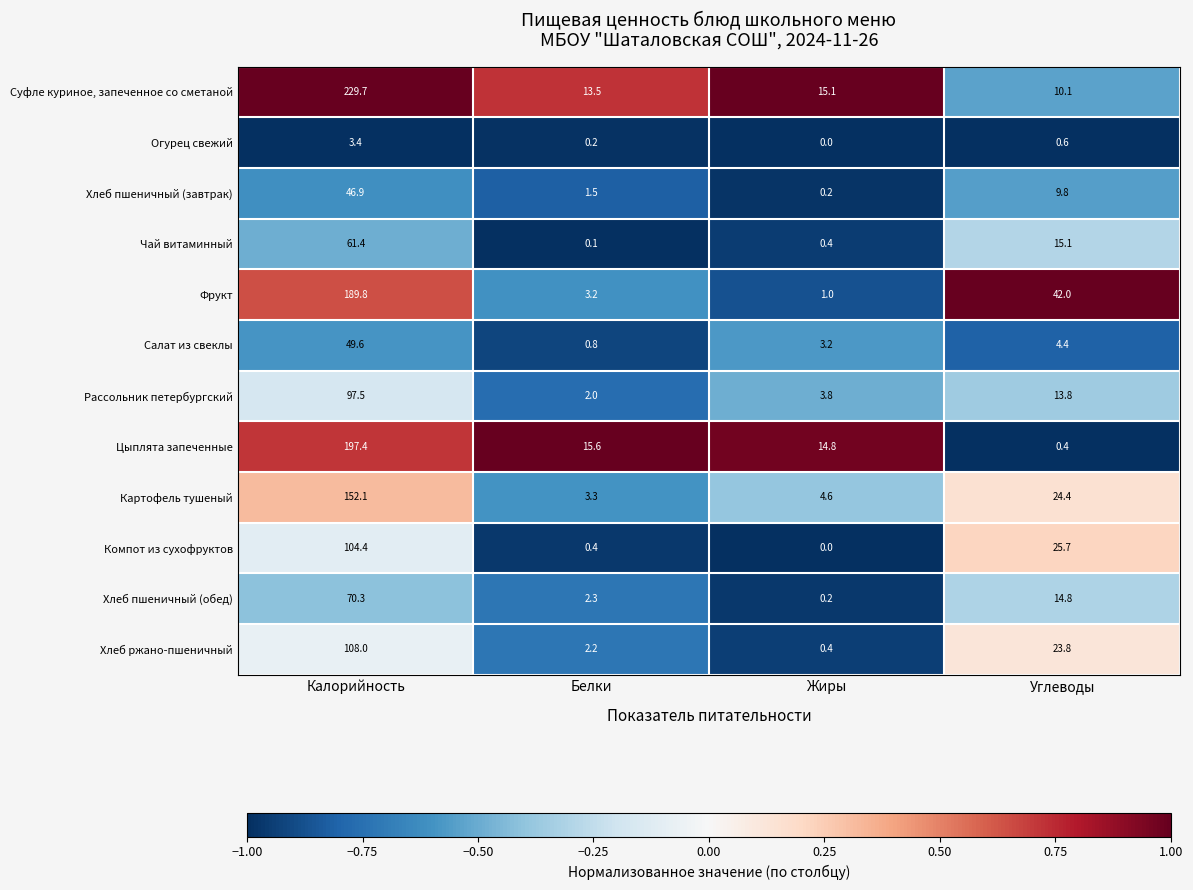

What is the difference between the maximum and minimum values in the Цыплята запеченные series?

197.0